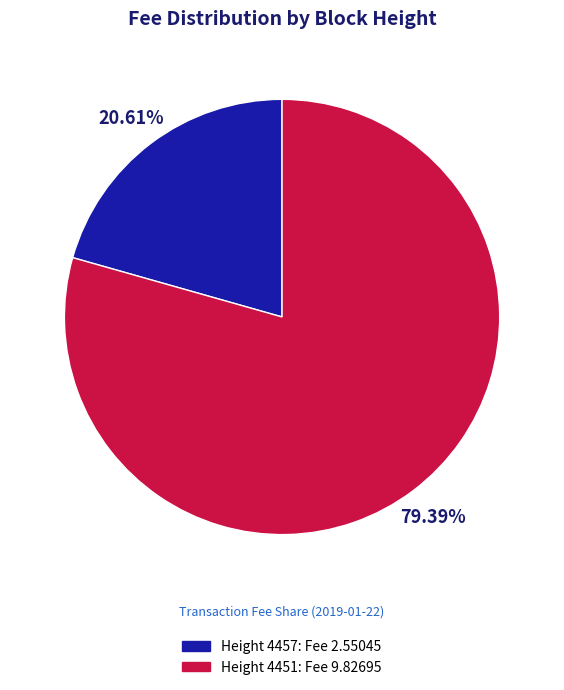

To the nearest percent, what is the difference between the largest and smallest slice percentages?

59%